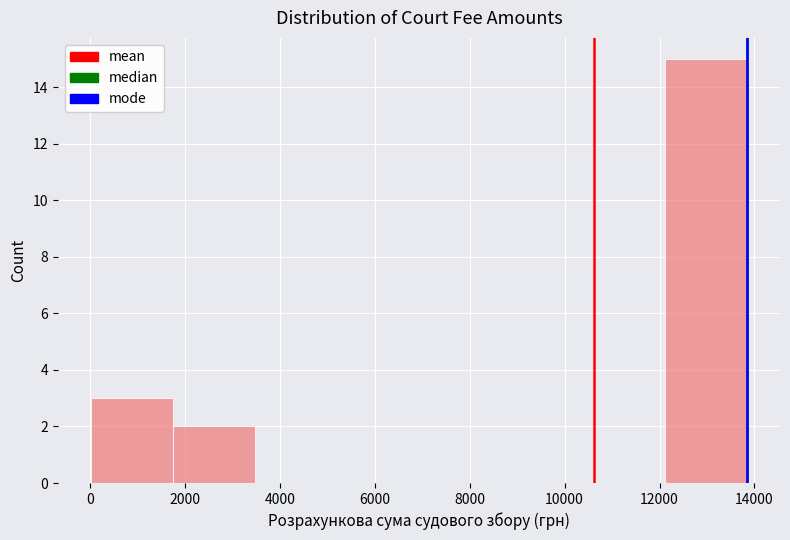

Which range on the x-axis has the tallest bar?

12200 to 13800